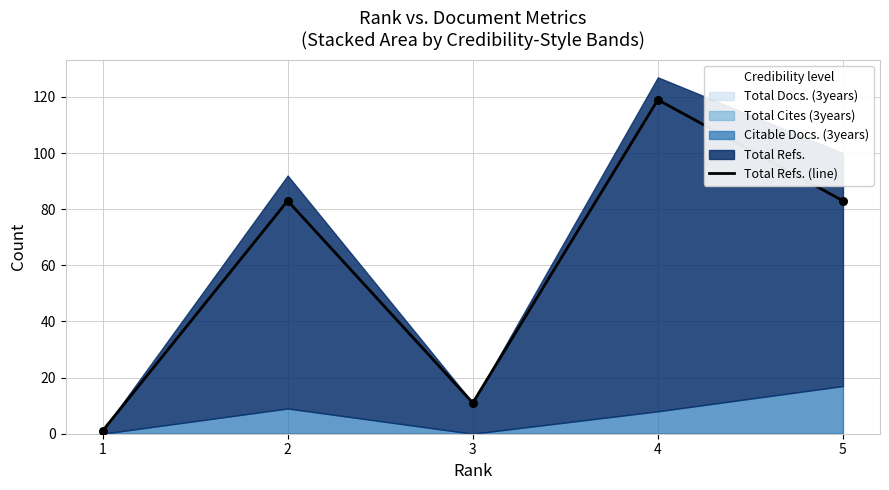

Approximately how many times larger is the value at 2 compared to 1?

83.0